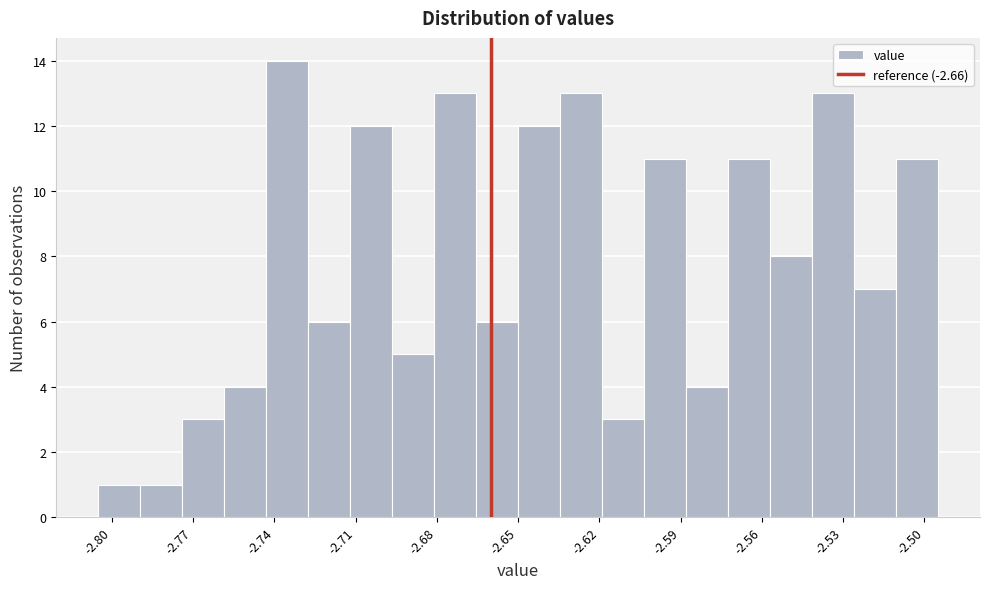

Around what value on the x-axis is the tallest bar? Give the approximate position of its centre, as read against the axis.

-2.735